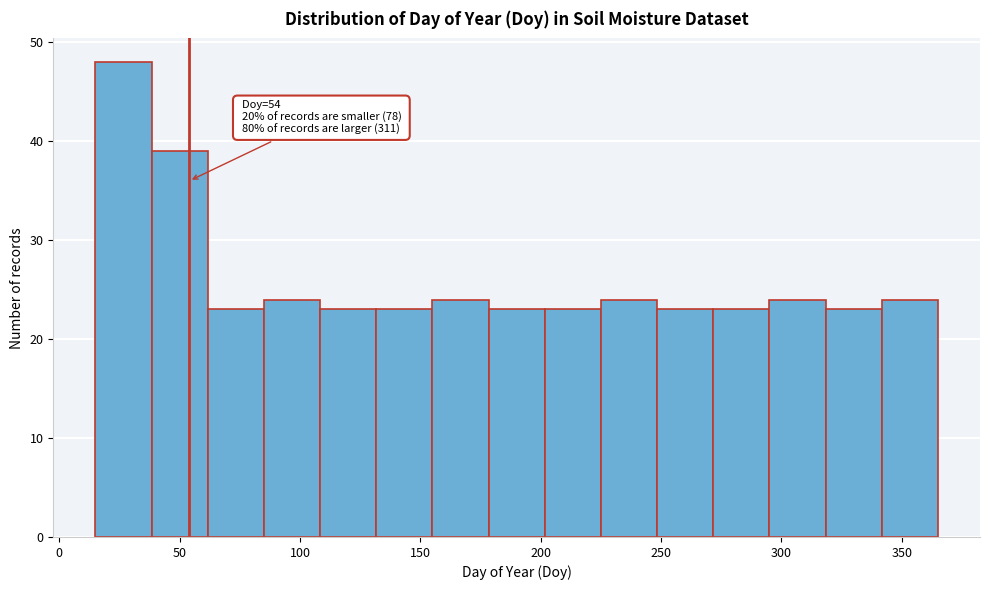

Which range on the x-axis has the tallest bar?

15 to 40